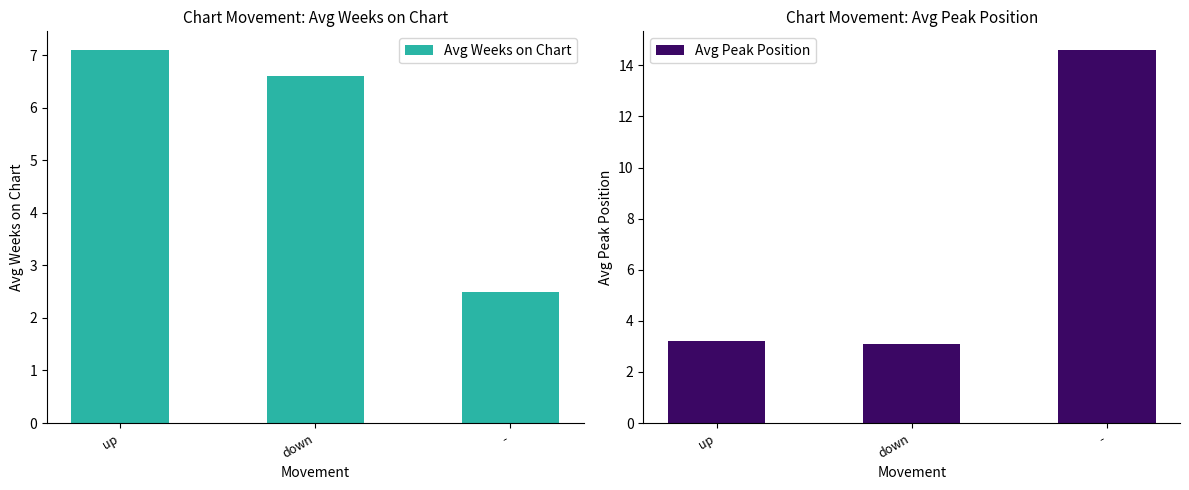

What is the value of the Avg Peak Position bar at the 1st from the left?

3.2